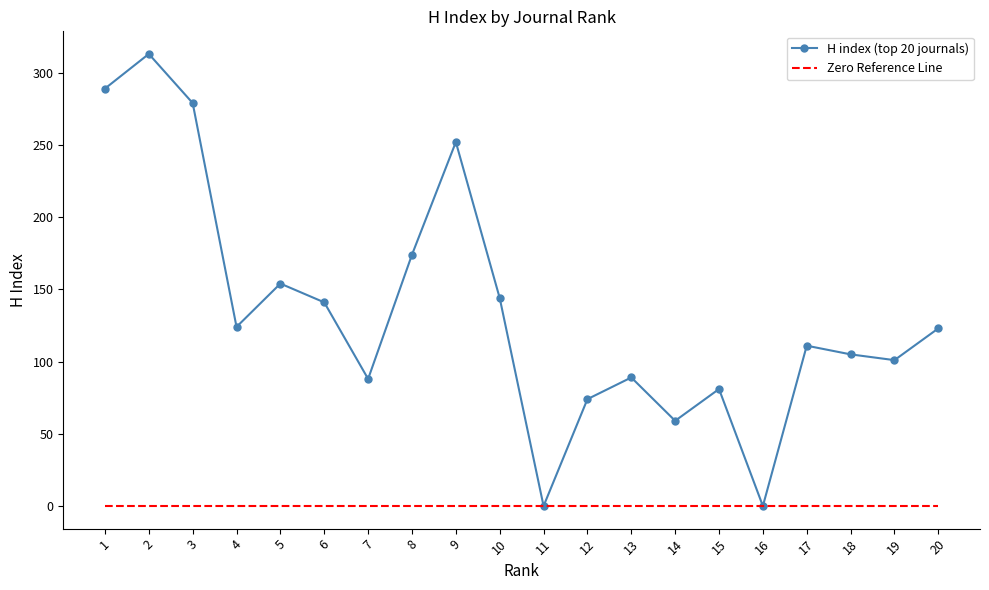

Is the value of H index (top 20 journals) at 20 greater than the value of Zero Reference Line at 1?

Yes